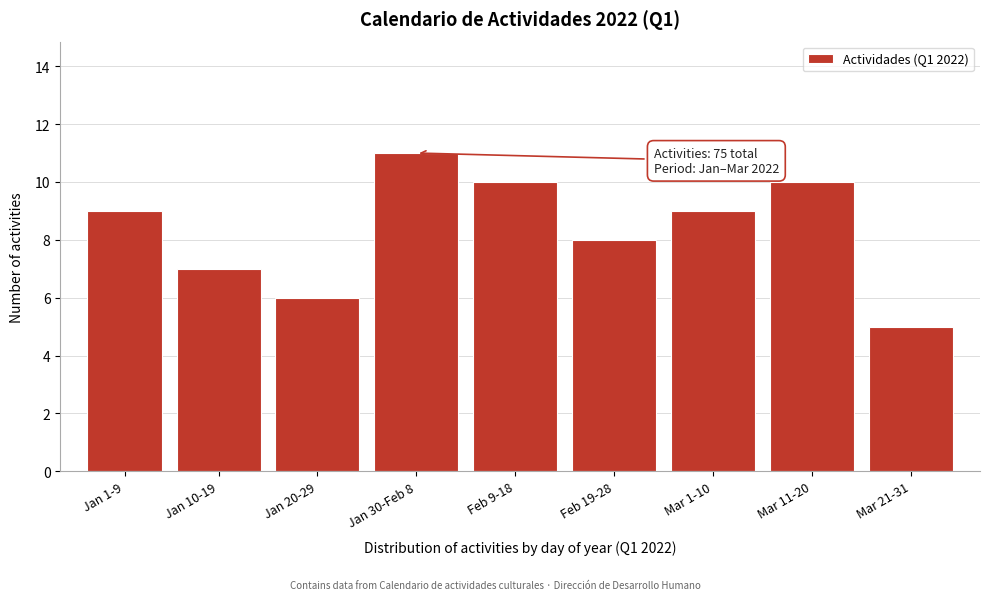

Reading left to right, transcribe all the data shown in this chart.

Jan 1-9=9	Jan 10-19=7	Jan 20-29=6	Jan 30-Feb 8=11	Feb 9-18=10	Feb 19-28=8	Mar 1-10=9	Mar 11-20=10	Mar 21-31=5